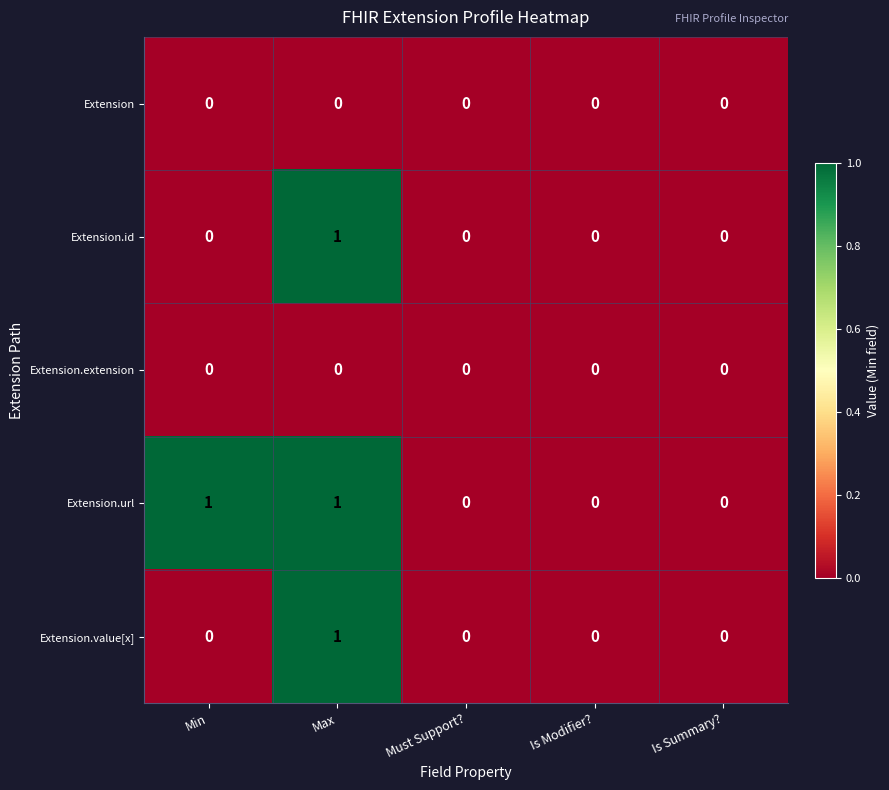

The Extension.url series shows 0 at Is Modifier?. True or false?

True